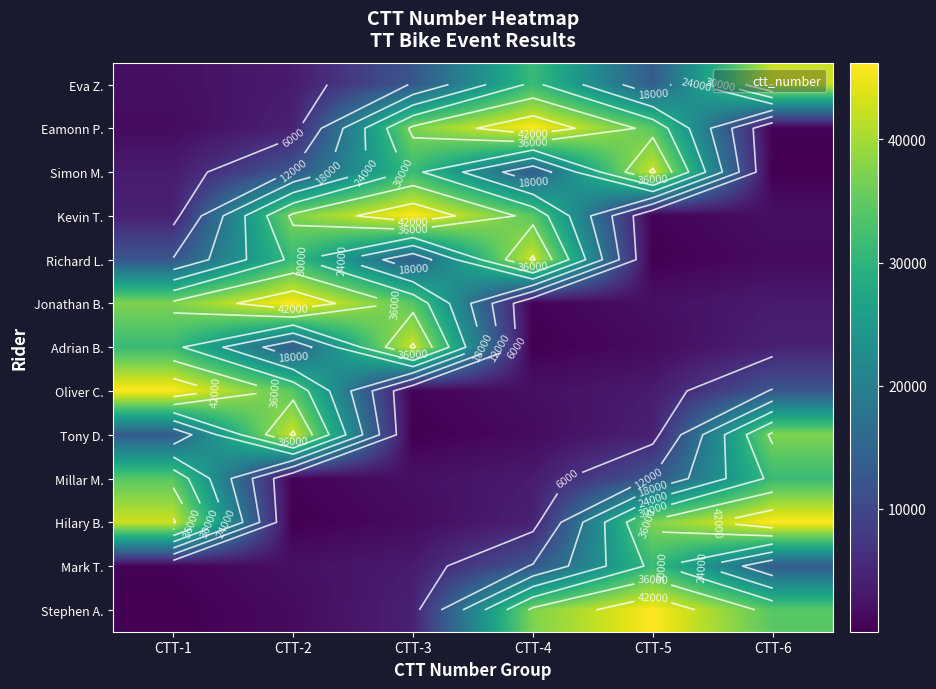

What is the spread (max minus min) of values at CTT-3?

46182